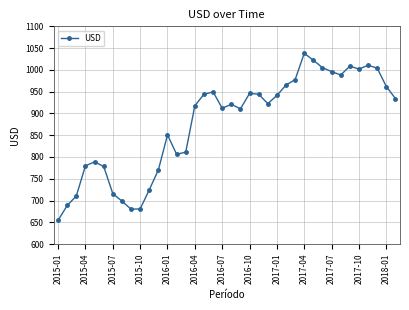

What is the average value?

877.9